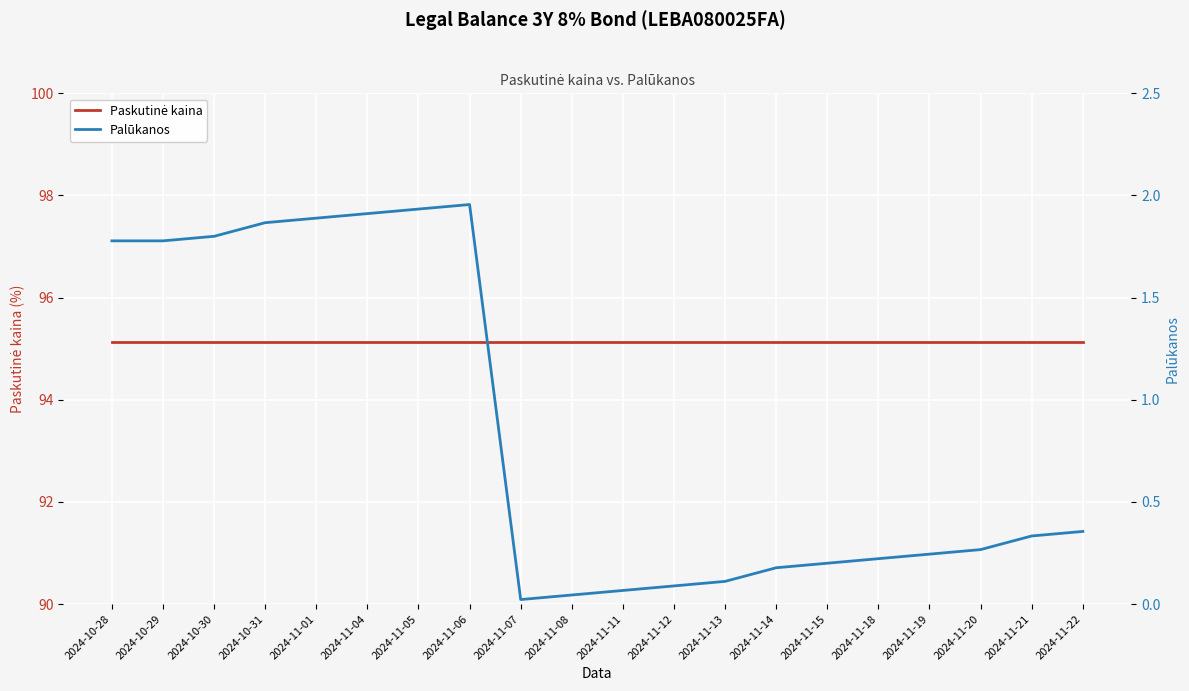

What position from the right is 2024-11-21?

2